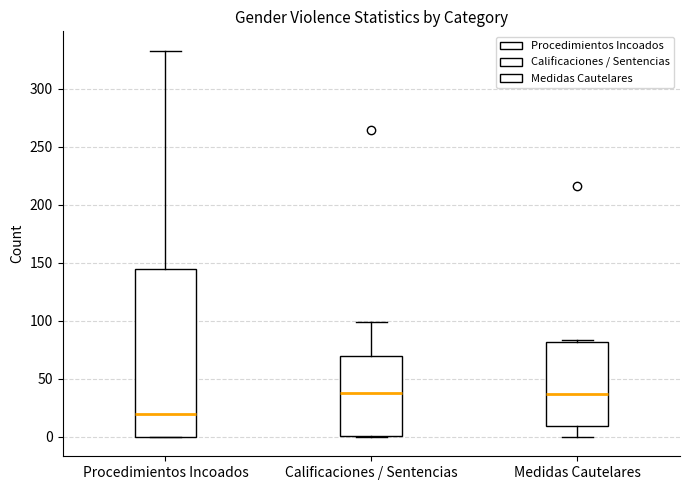

Where is the lower edge of the box for Medidas Cautelares on the y-axis? The values are not printed on the chart, so give them approximately, as read against the axis.

10